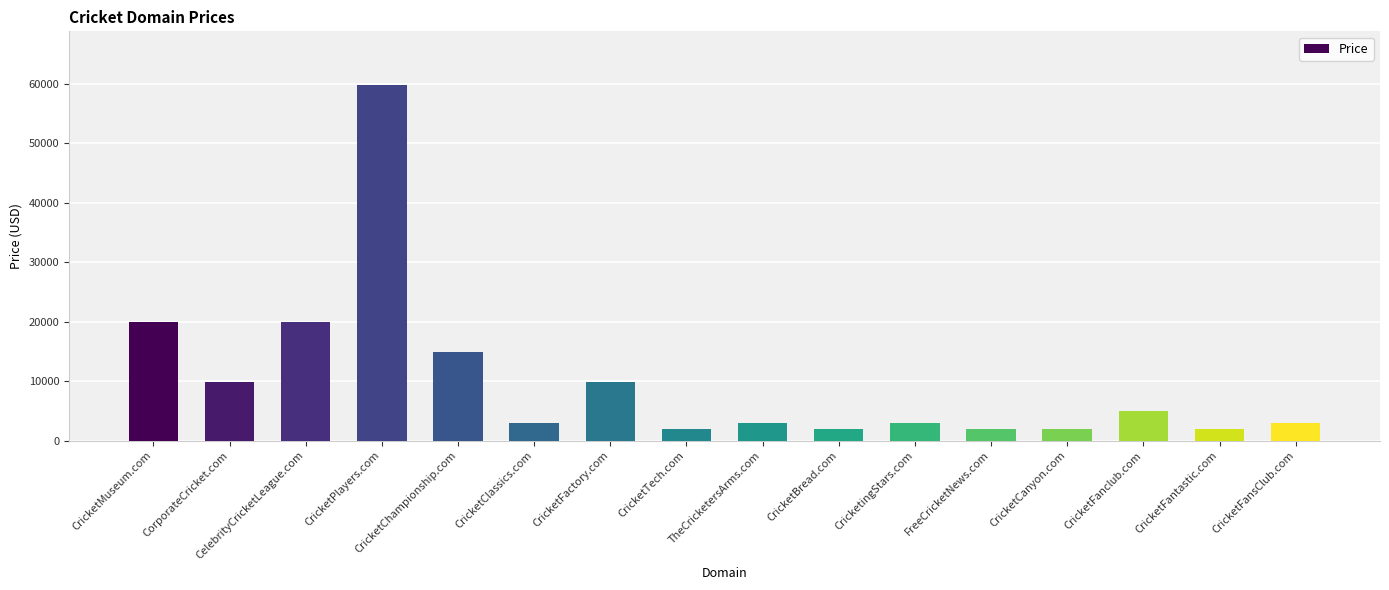

What is the label of the 14th bar from the right?

CelebrityCricketLeague.com